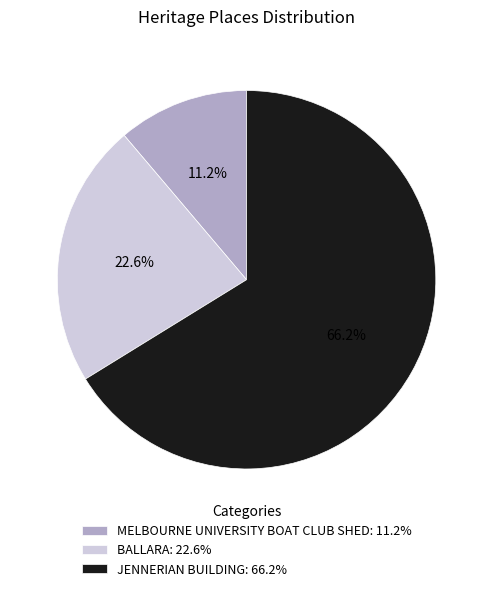

Which has a higher value, MELBOURNE UNIVERSITY BOAT CLUB SHED: 11.2% or BALLARA: 22.6%?

BALLARA: 22.6%